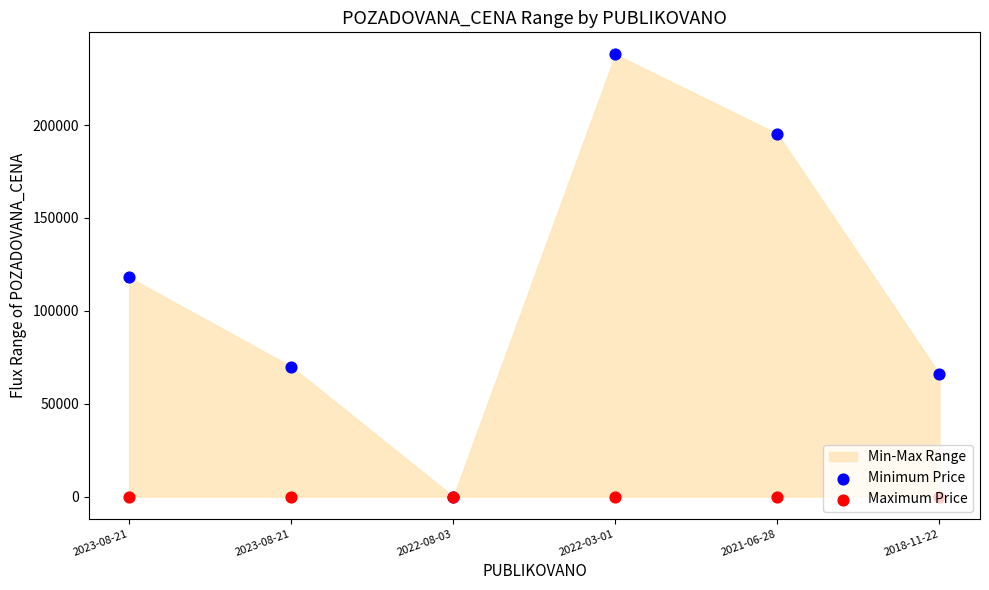

Which series has the widest spread of Y values?

Minimum Price